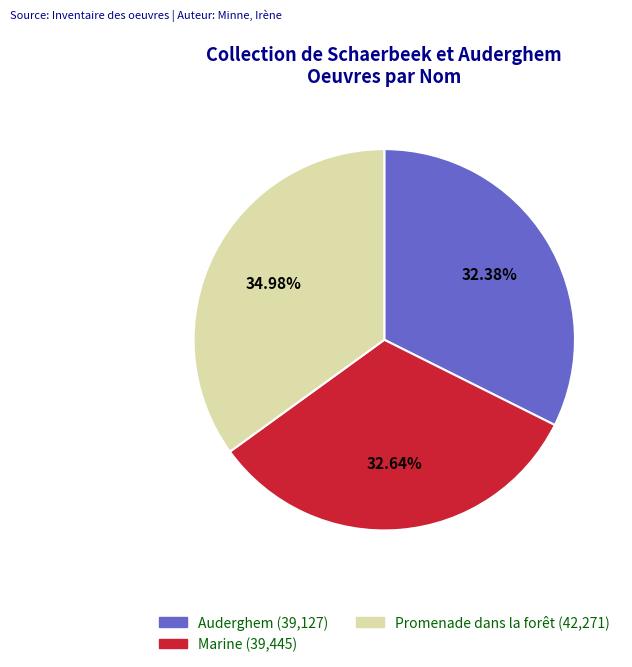

To the nearest percent, what is the combined percentage of Marine and Promenade dans la forêt?

68%